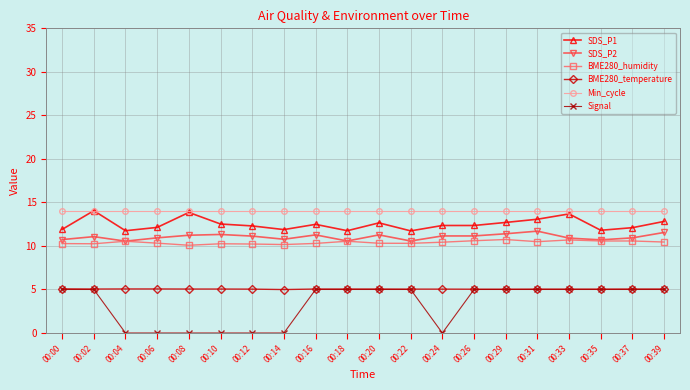

How many distinct data groups are displayed?

6